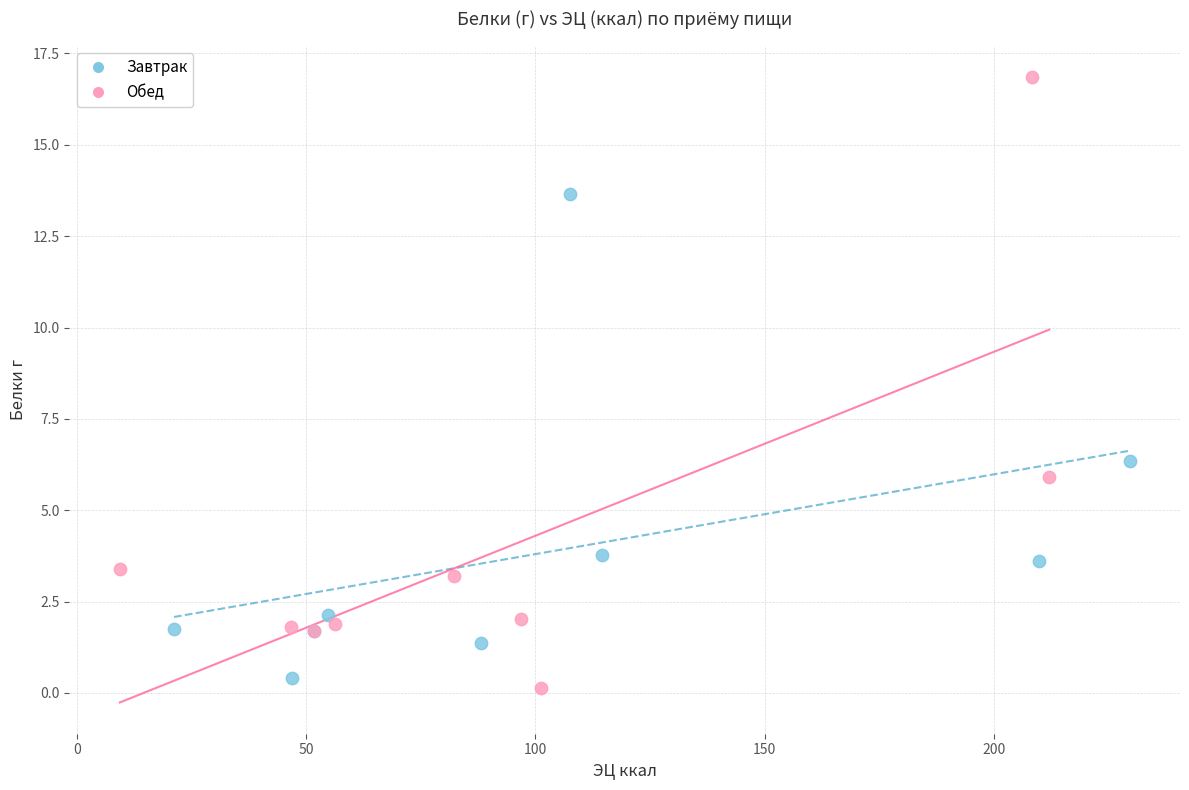

Which series reaches the maximum Y coordinate?

Обед